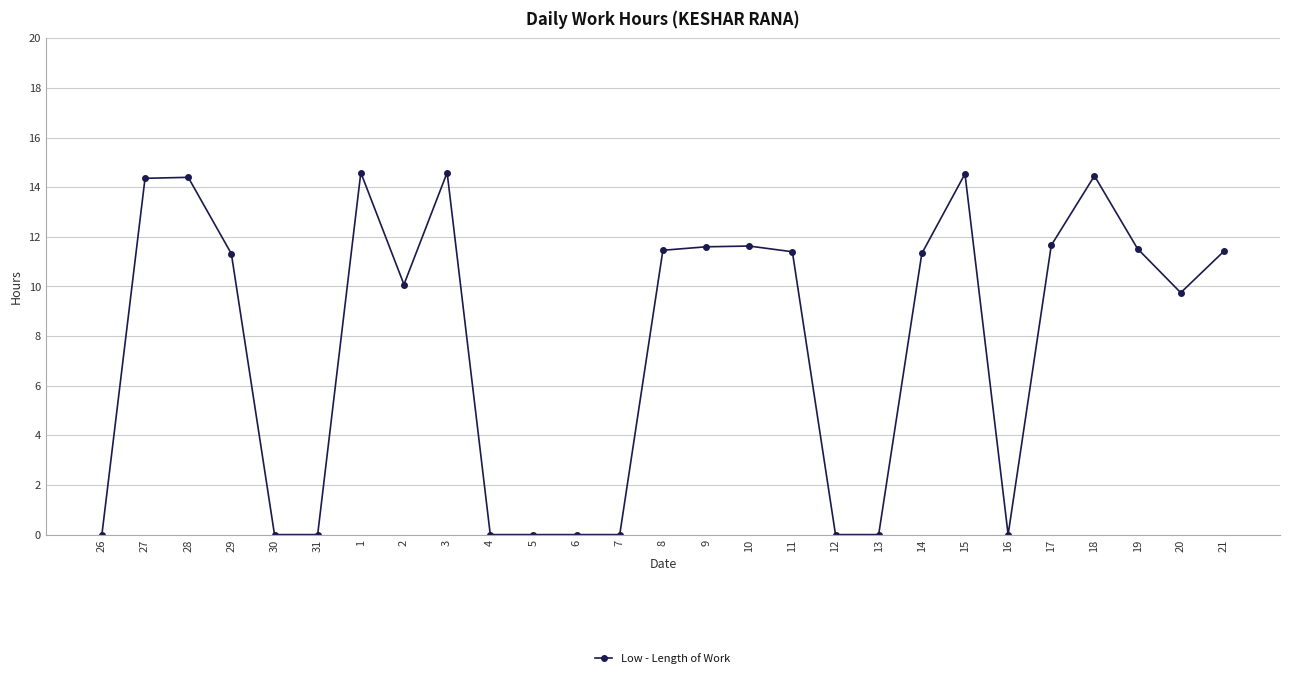

Which has a higher value, 26 or 1?

1